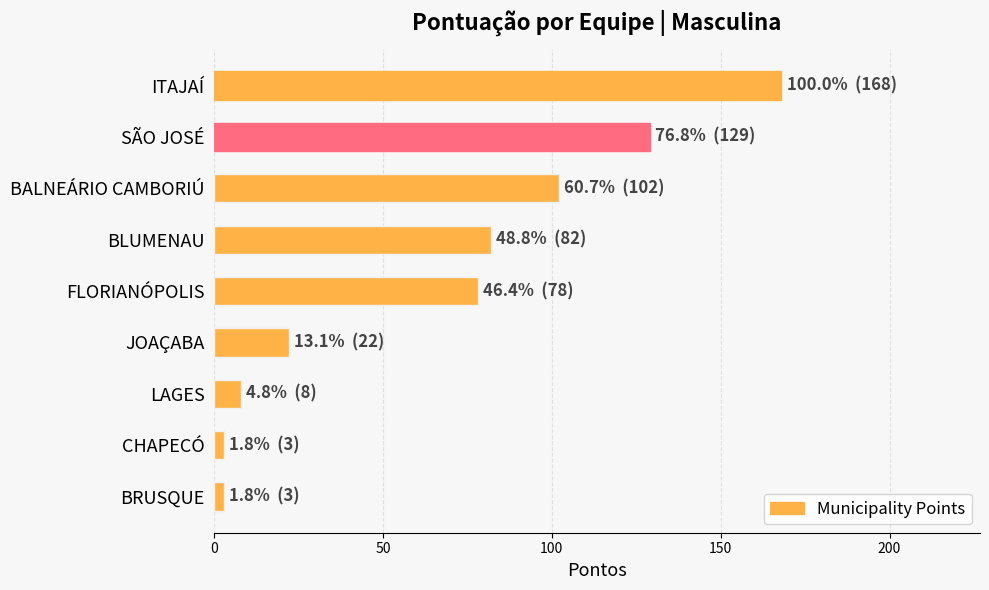

What position from the top is LAGES?

7